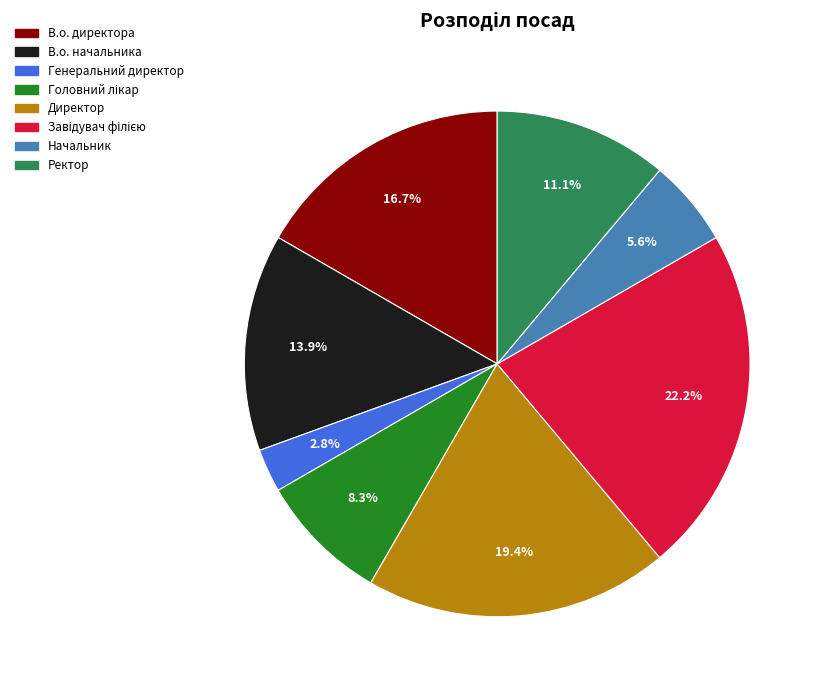

Does any single category account for the majority?

No